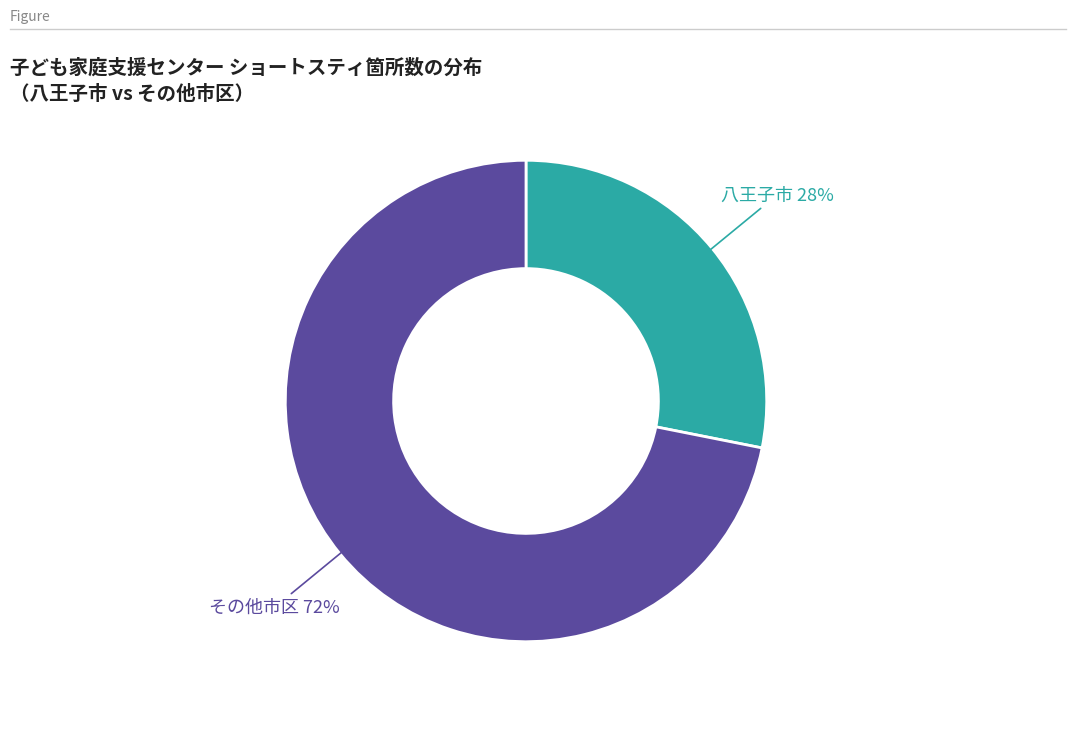

Is there any slice that represents more than half of the pie?

Yes